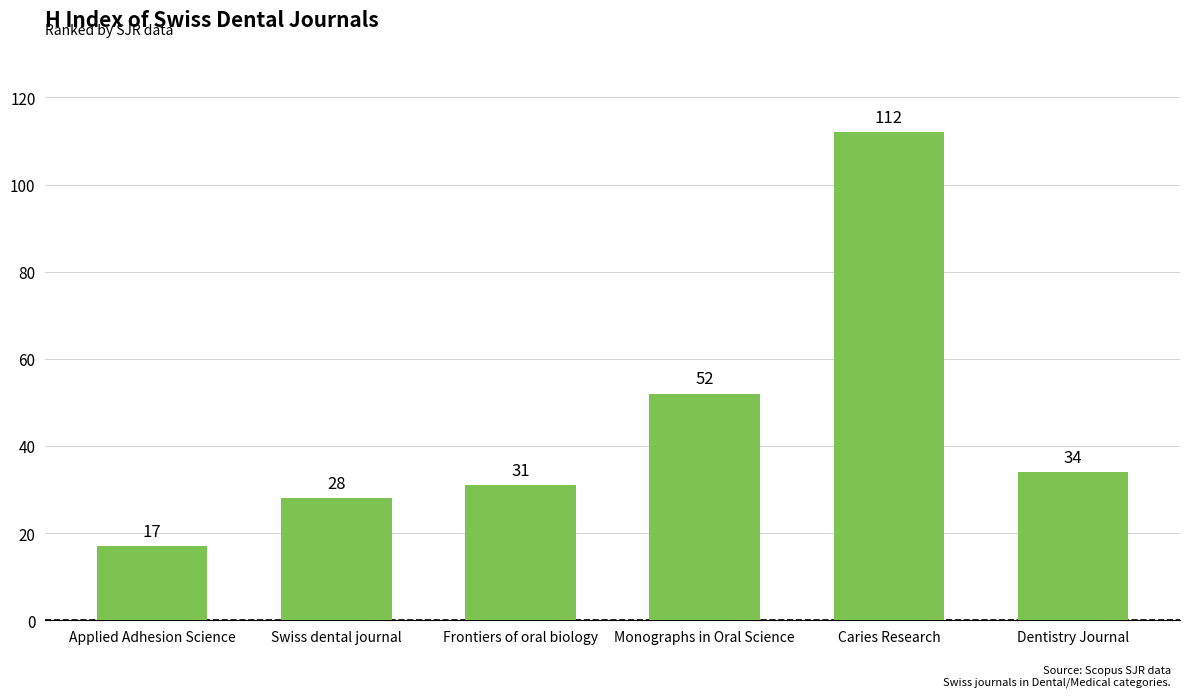

Which category has the lowest value across all series?

Applied Adhesion Science